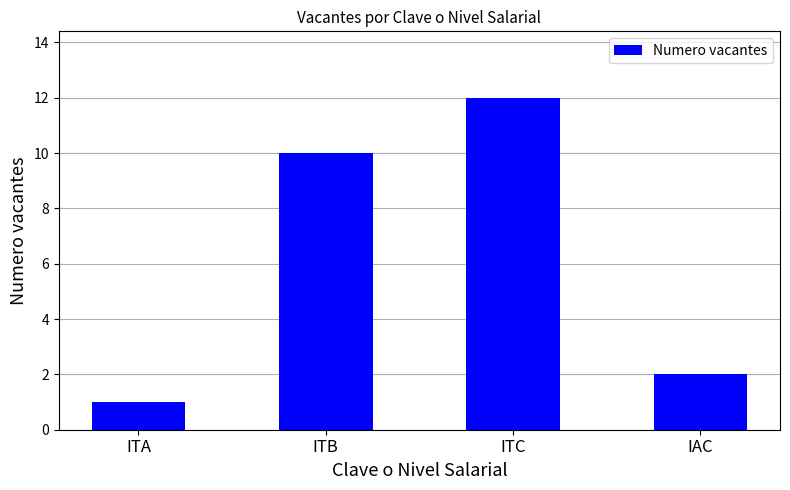

Reading left to right, extract all data points from this chart.

1	10	12	2